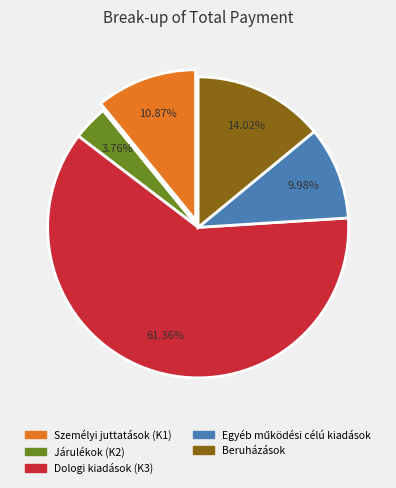

Between Járulékok (K2) and Dologi kiadások (K3), which is larger?

Dologi kiadások (K3)